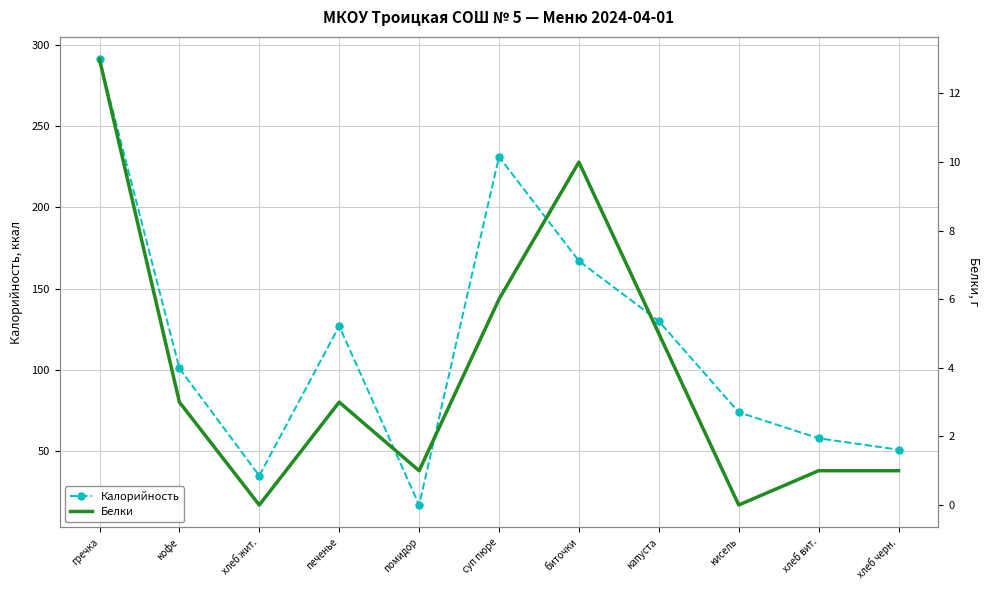

How many values in the Белки series are below 3?

5